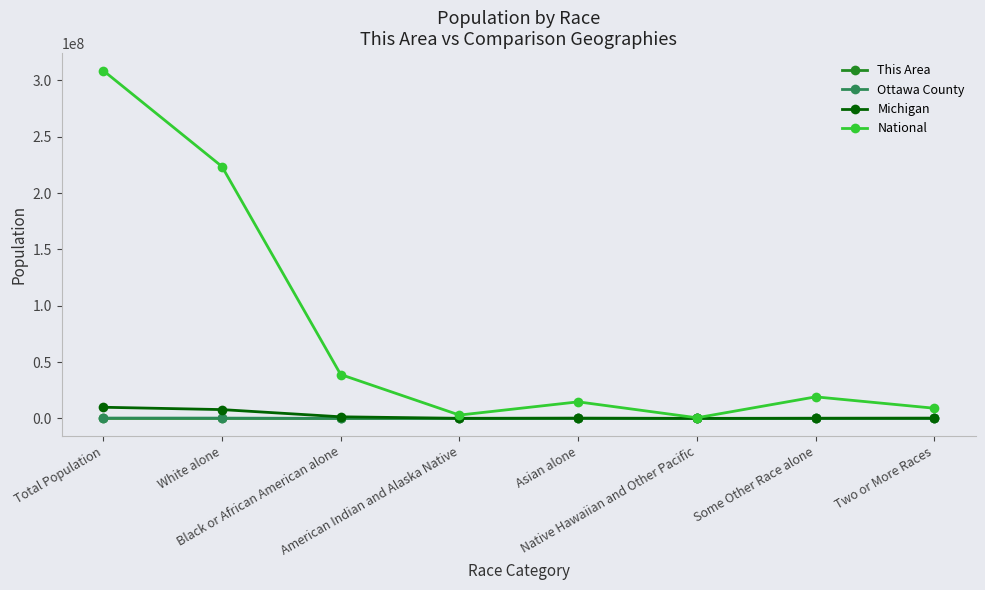

Is this an area chart (filled region under the line)?

No